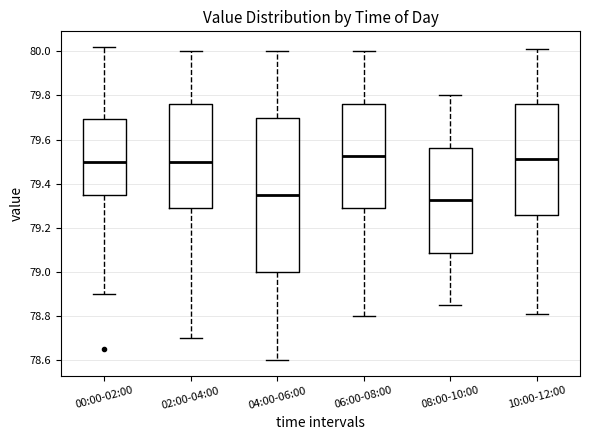

Reading left to right, transcribe this box plot: for each box, give where its median line is, the range the box spans, and where its two whiskers end, as read against the y-axis. The values are not printed on the chart, so give them approximately, as read against the axis.

00:00-02:00: median 79.50, box 79.36 to 79.70, whiskers 78.90 to 80.02
02:00-04:00: median 79.50, box 79.28 to 79.76, whiskers 78.70 to 80.00
04:00-06:00: median 79.36, box 79.00 to 79.70, whiskers 78.60 to 80.00
06:00-08:00: median 79.52, box 79.28 to 79.76, whiskers 78.80 to 80.00
08:00-10:00: median 79.32, box 79.08 to 79.56, whiskers 78.86 to 79.80
10:00-12:00: median 79.52, box 79.26 to 79.76, whiskers 78.82 to 80.02